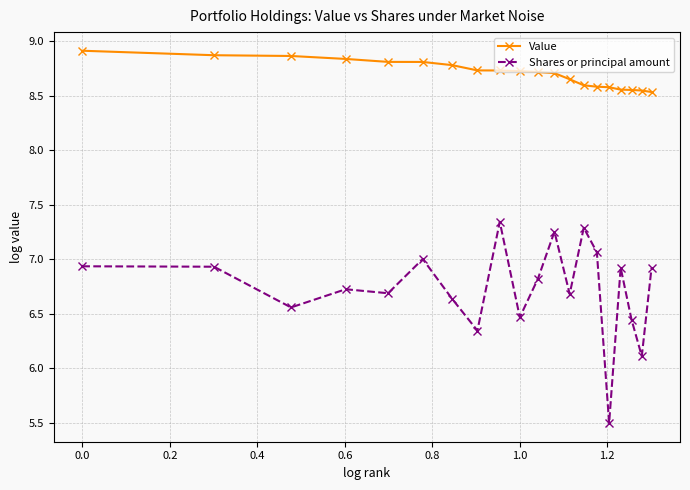

How many series are shown in this chart?

2